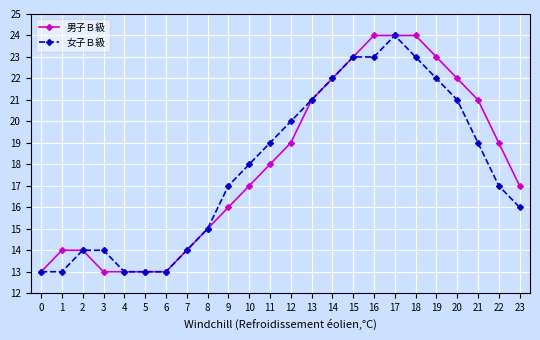

Is it true that 女子Ｂ級 equals 7 at 21?

False